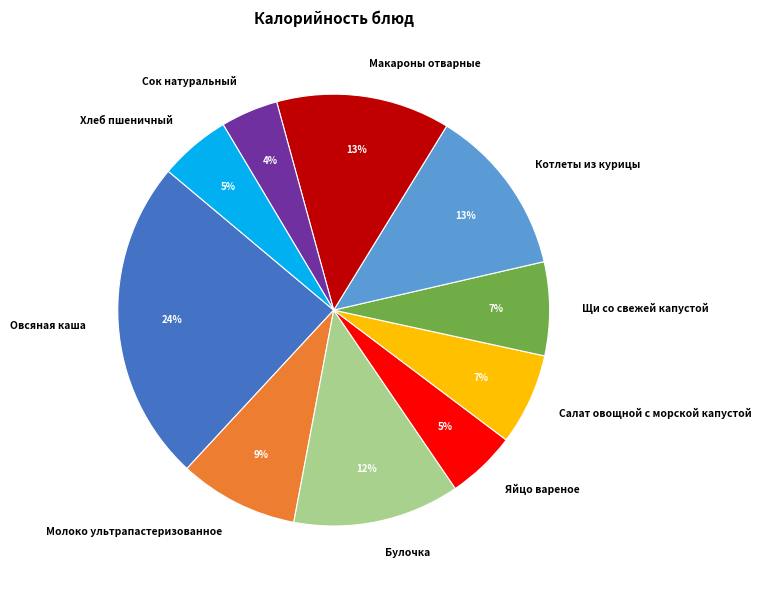

The Котлеты из курицы slice represents 13% of the pie. True or false?

True